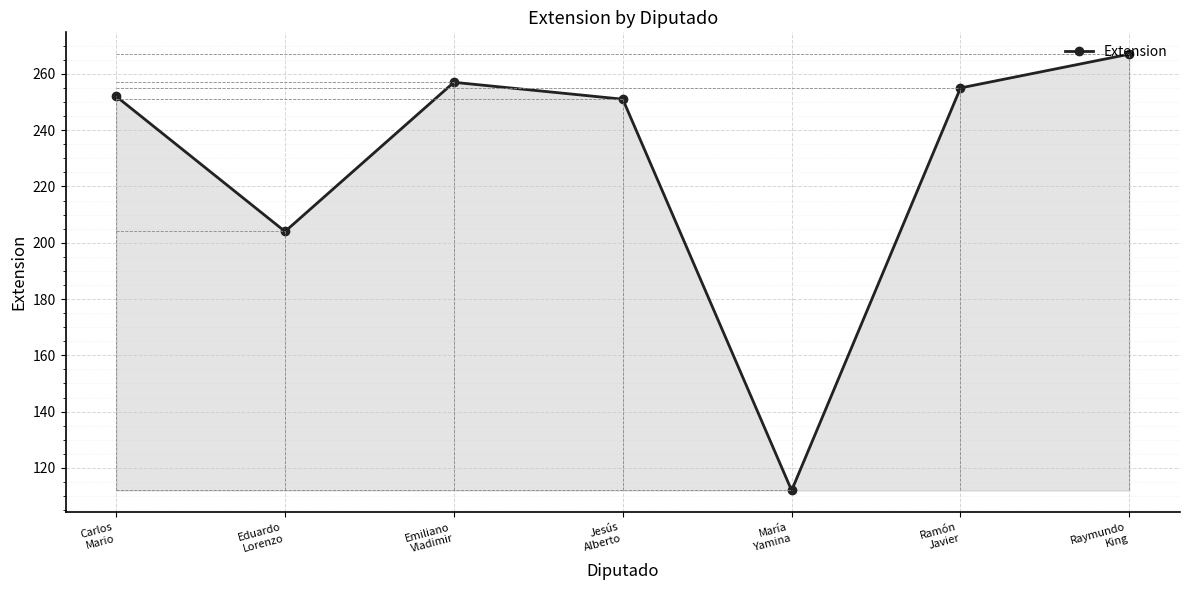

Reading left to right, list all the values displayed in this chart.

252	204	257	251	112	255	267